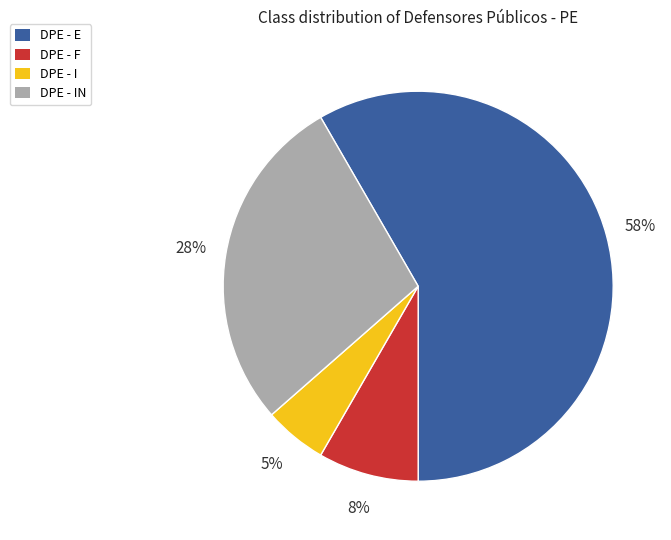

Which category has the biggest portion of the pie?

DPE - E